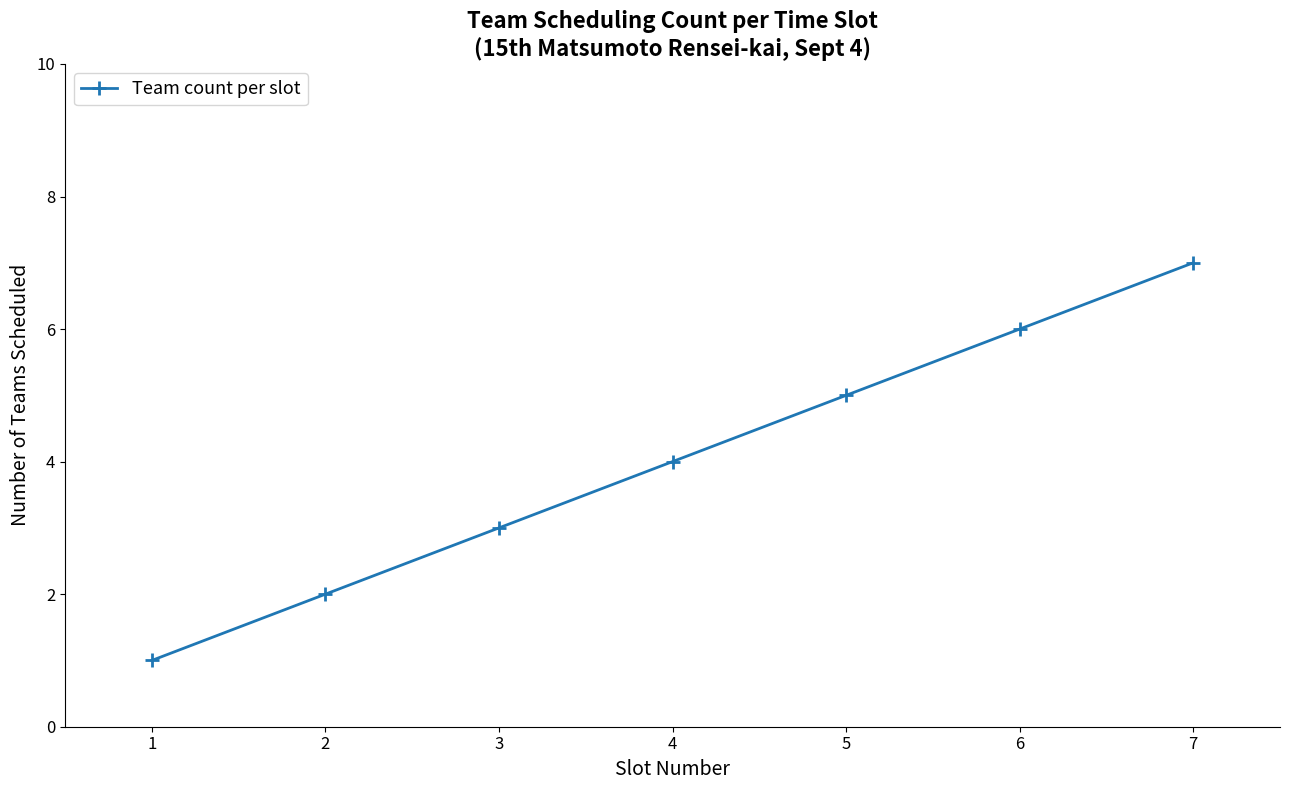

What is the value of the 6th point from the left?

6